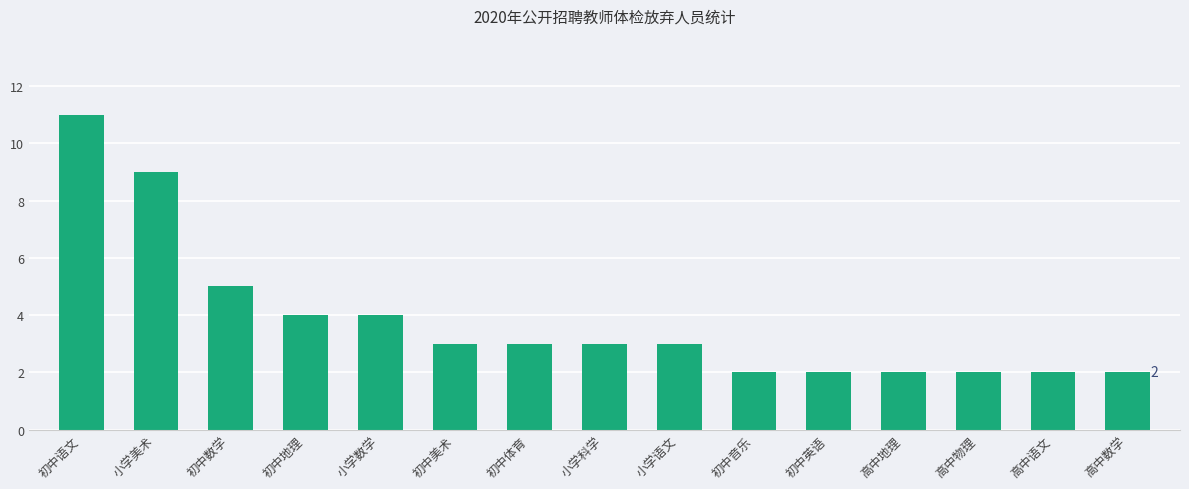

The chart shows a value of 18 at 初中语文. True or false?

False